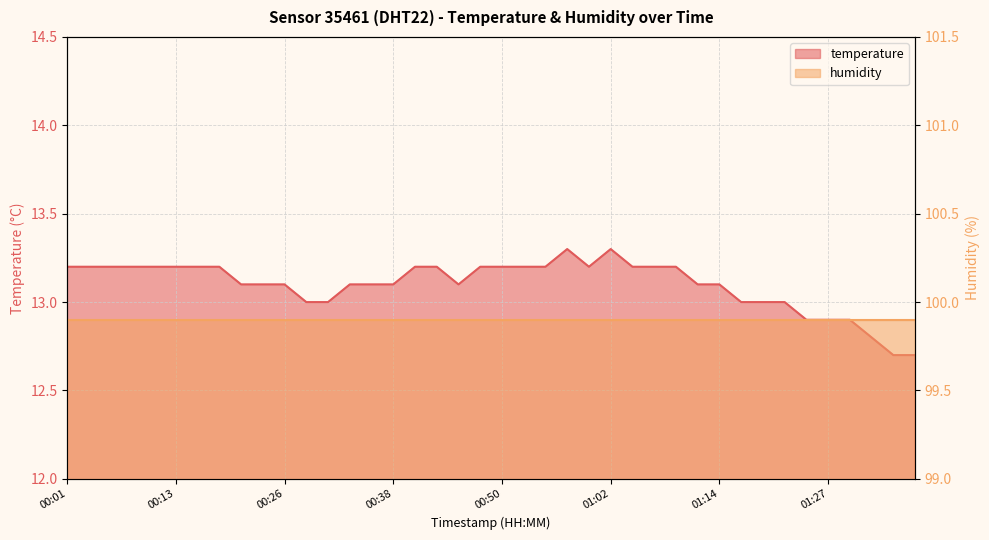

How many points are lower than both their immediate neighbors (excluding endpoints)?

2